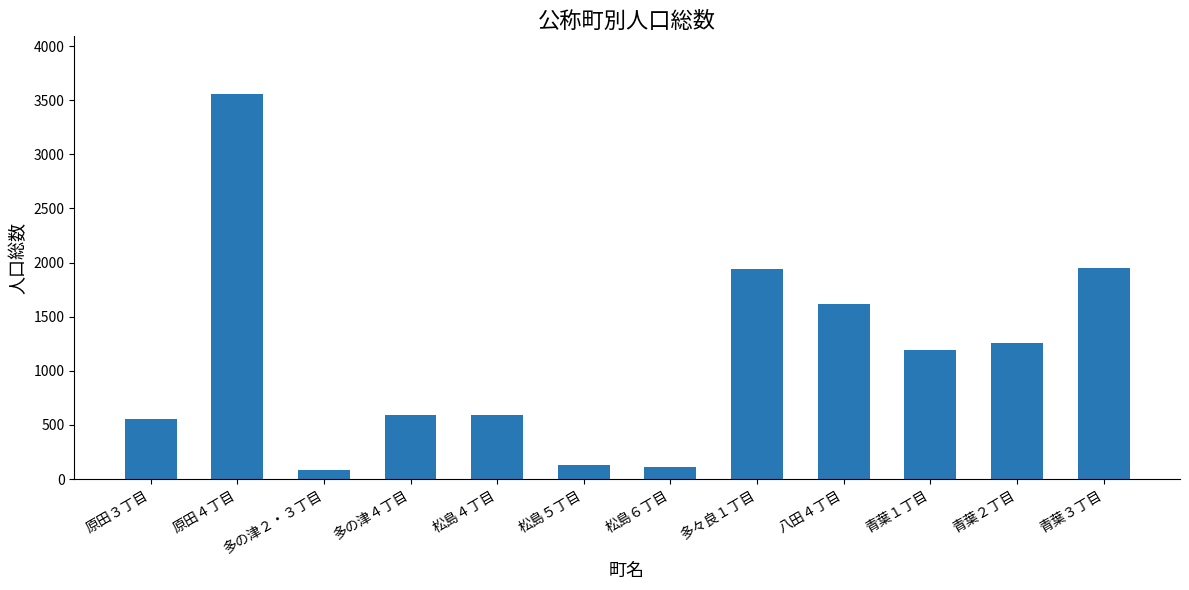

What is the minimum value shown in the chart?

84